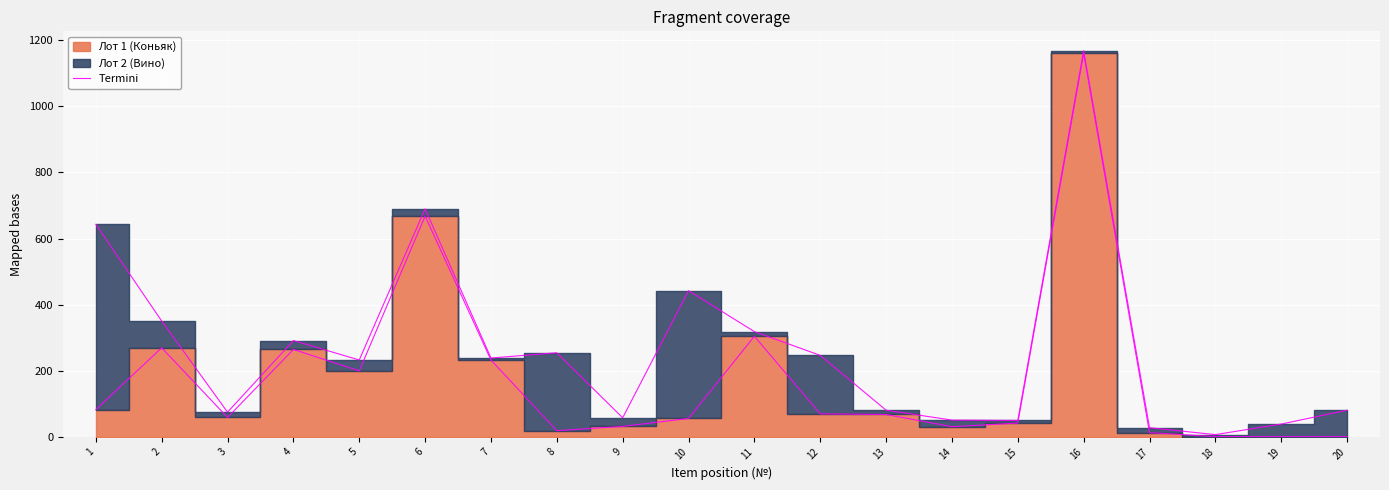

How many points are higher than both their immediate neighbors (excluding endpoints)?

5